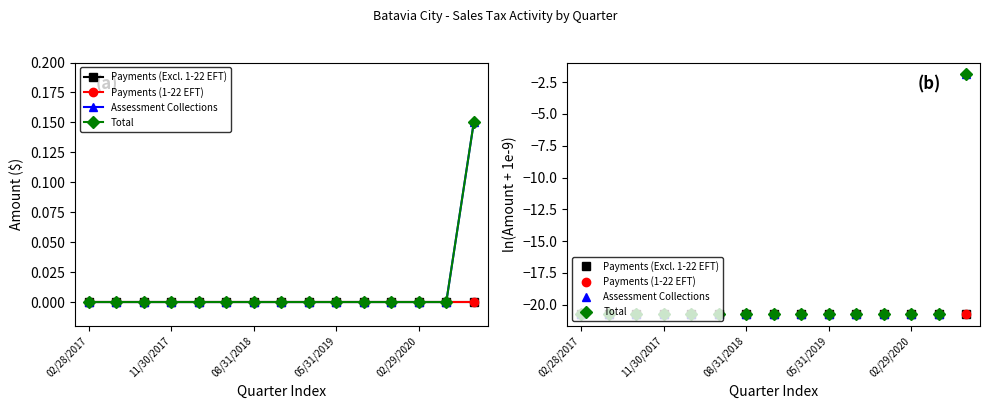

Does the chart display data point markers on the line(s)?

Yes